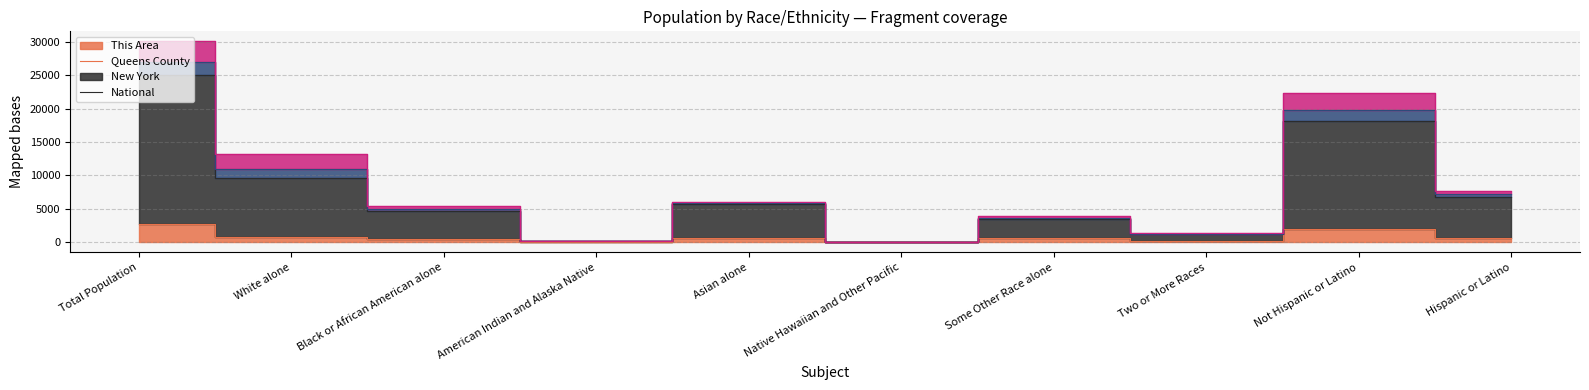

True or false: Queens County has a value of 21.3 at Native Hawaiian and Other Pacific.

True